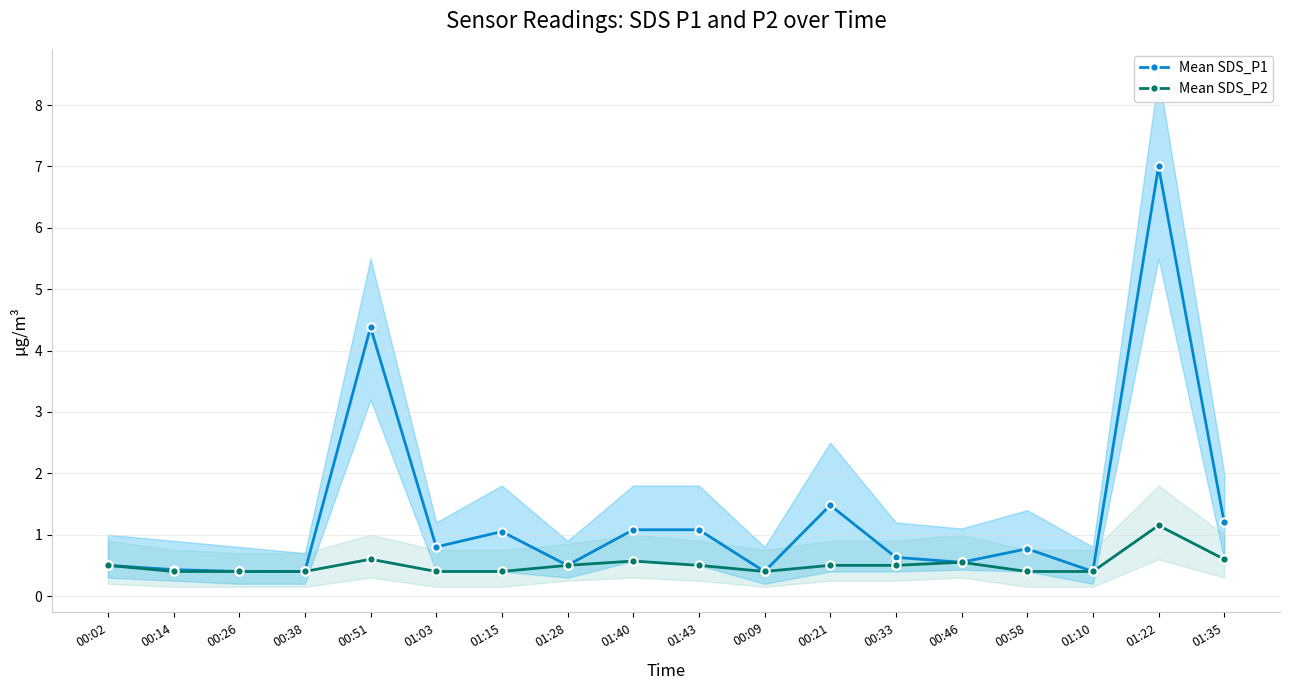

The value of Mean SDS_P1 at 01:28 is 0.2. True or false?

False